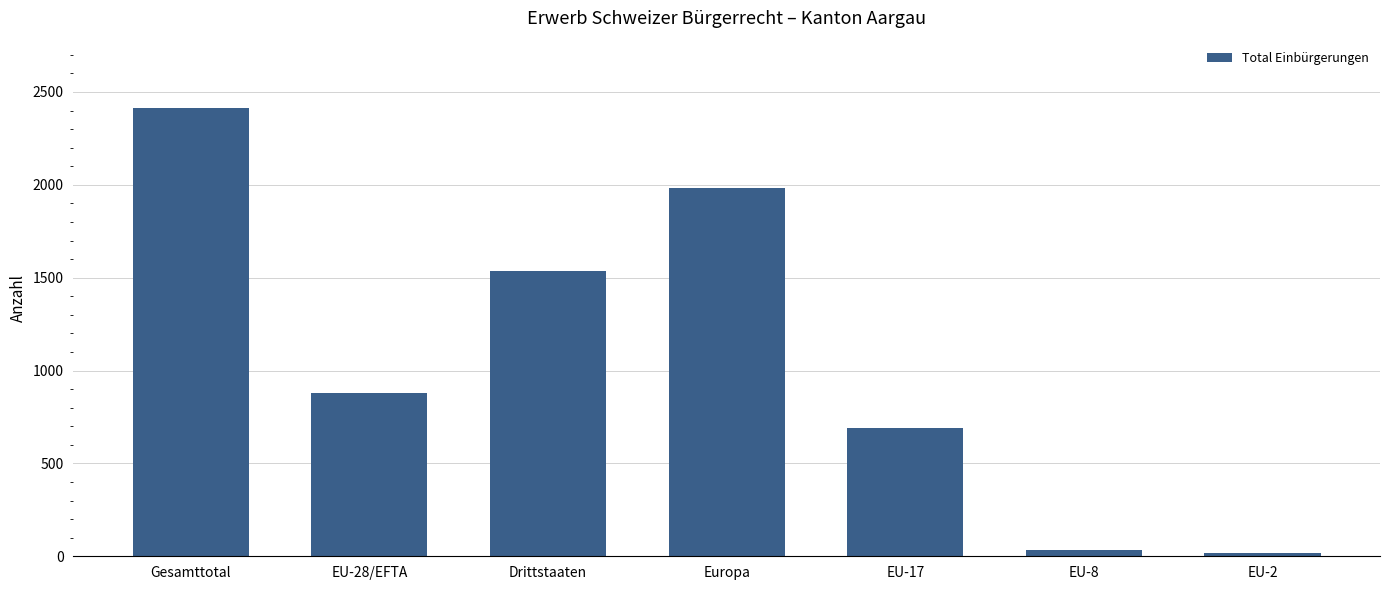

Read the value at Drittstaaten.

1535